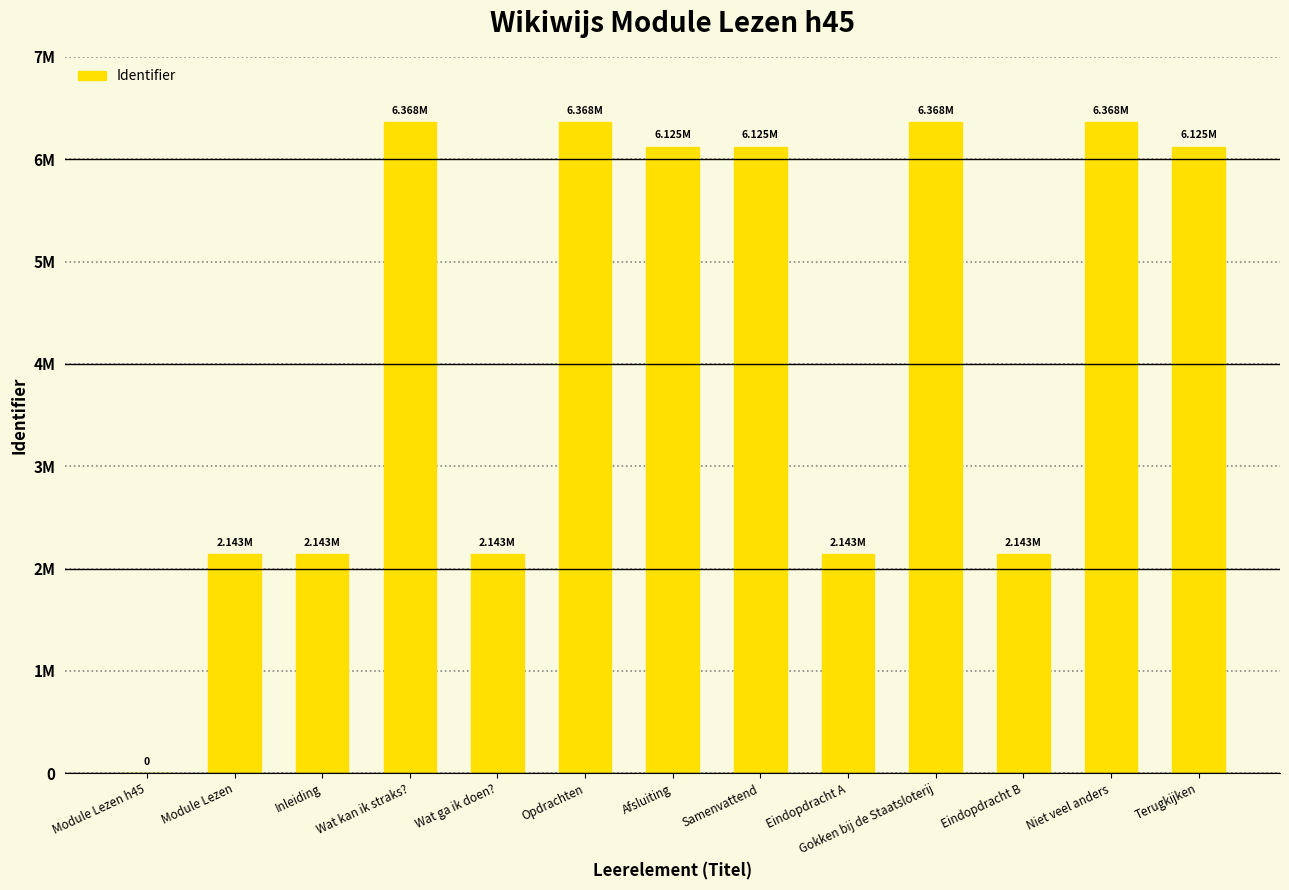

Reading right to left, what are all the values shown in this chart?

Terugkijken=6125050	Niet veel anders=6368133	Eindopdracht B=2142661	Gokken bij de Staatsloterij=6368132	Eindopdracht A=2142657	Samenvattend=6125049	Afsluiting=6125045	Opdrachten=6368129	Wat ga ik doen?=2142609	Wat kan ik straks?=6368127	Inleiding=2142607	Module Lezen=2142606	Module Lezen h45=0